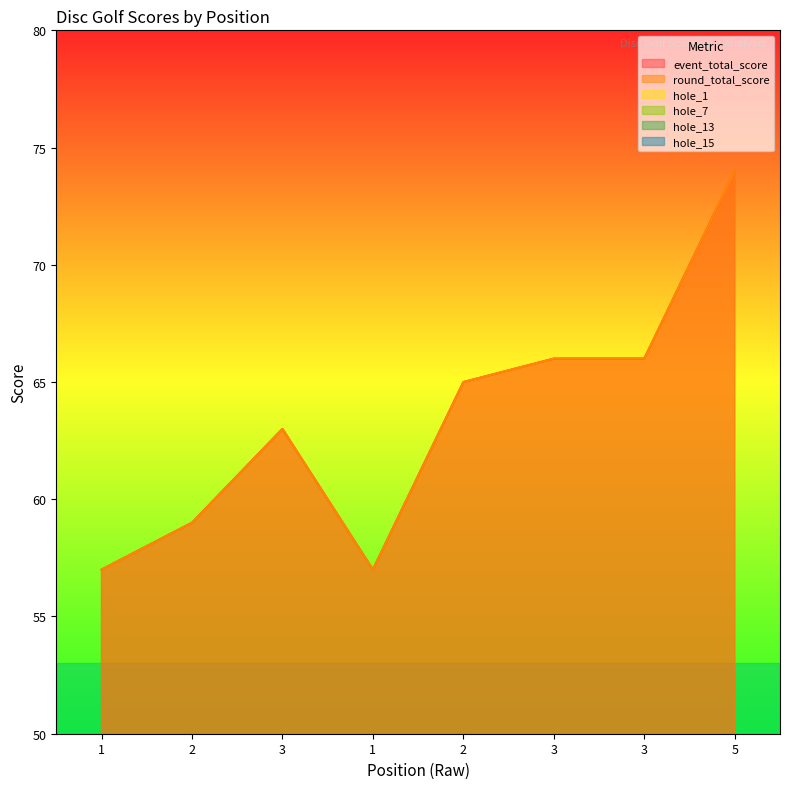

How many interior local valleys does the round_total_score series have?

1